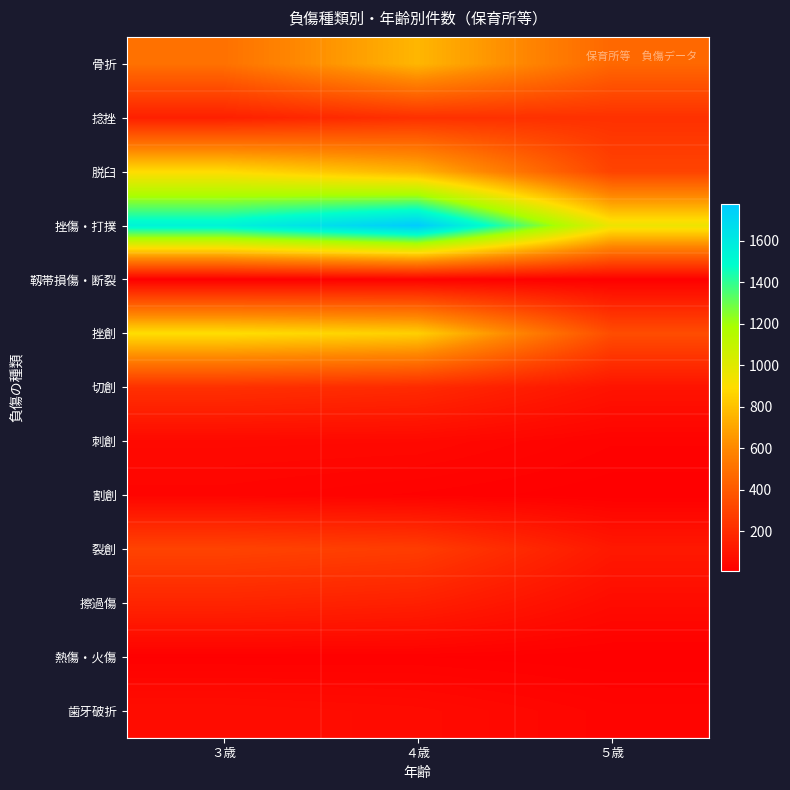

What is the difference between the highest and lowest values at ５歳?

948